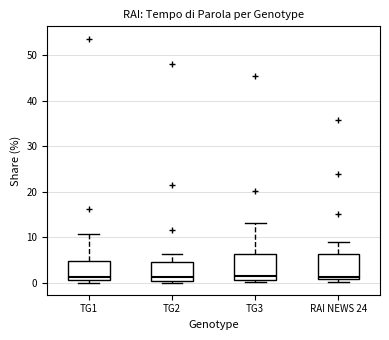

Where does the upper whisker of the box for TG3 end on the y-axis? The values are not printed on the chart, so give them approximately, as read against the axis.

13